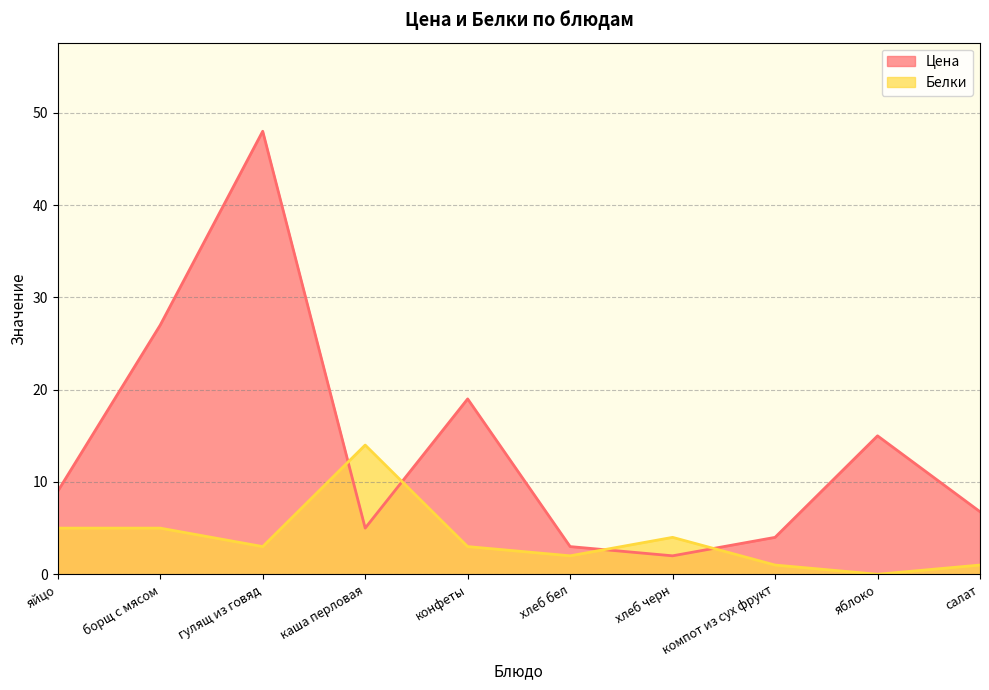

Reading left to right, transcribe all the data shown in this chart.

Цена: 9.0	27.0	48.0	5.0	19.0	3.0	2.0	4.0	15.0	6.8
Белки: 5.0	5.0	3.0	14.0	3.0	2.0	4.0	1.0	0.0	1.0